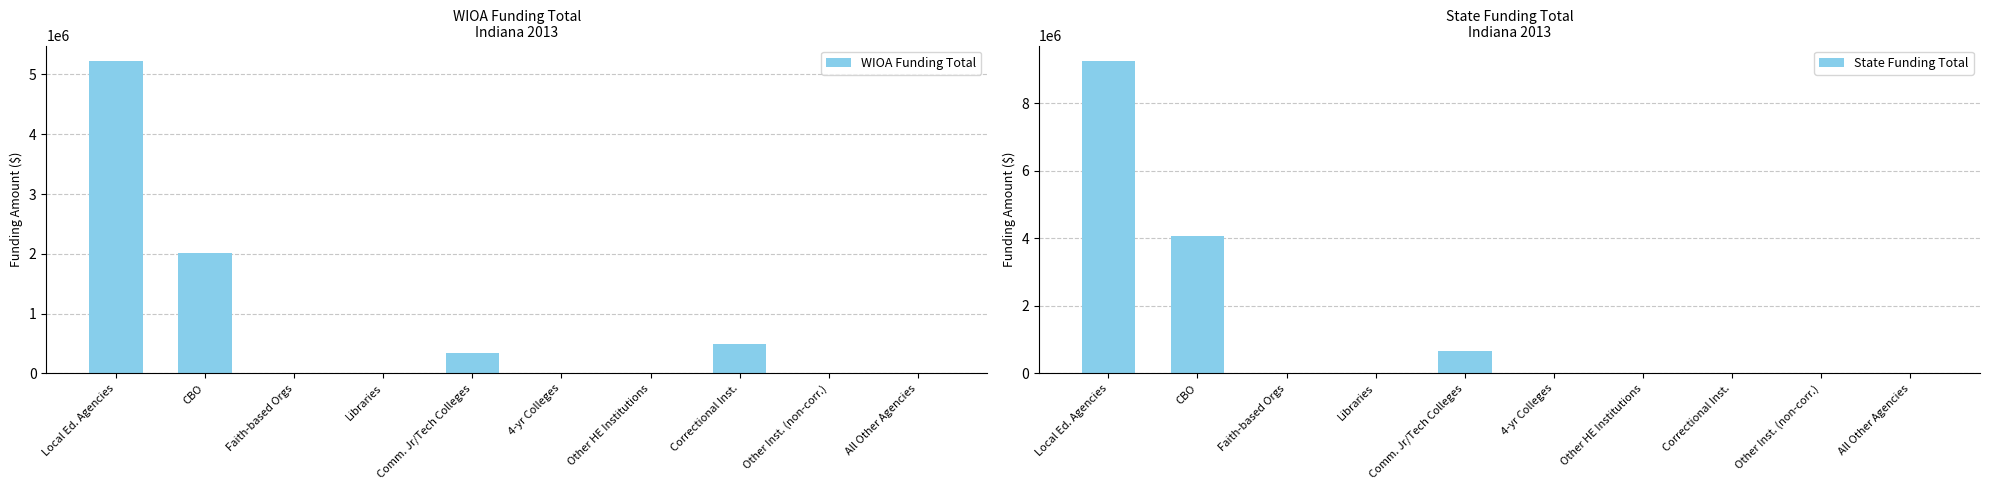

The State Funding Total series shows 278221 at Comm. Jr/Tech Colleges. True or false?

False